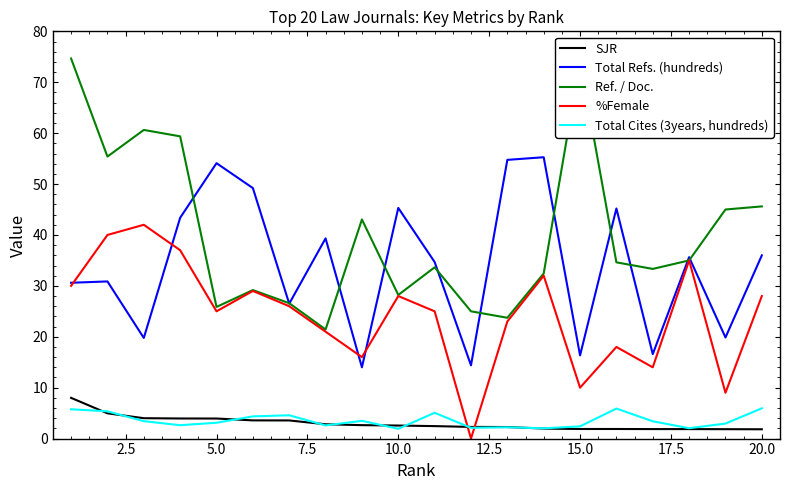

How many values in %Female are above zero?

19